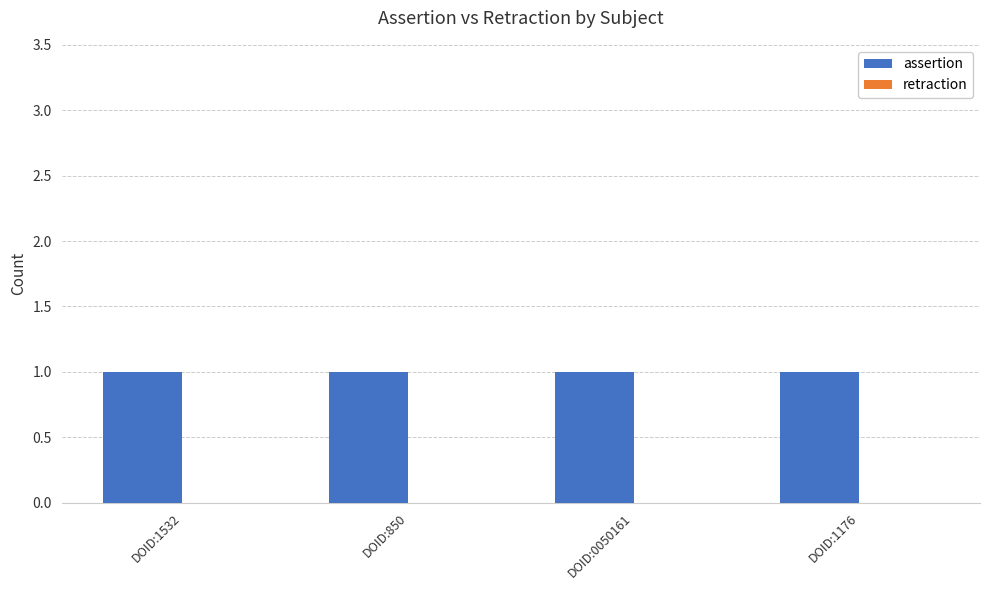

True or false: retraction has a value of 0 at DOID:1532.

True